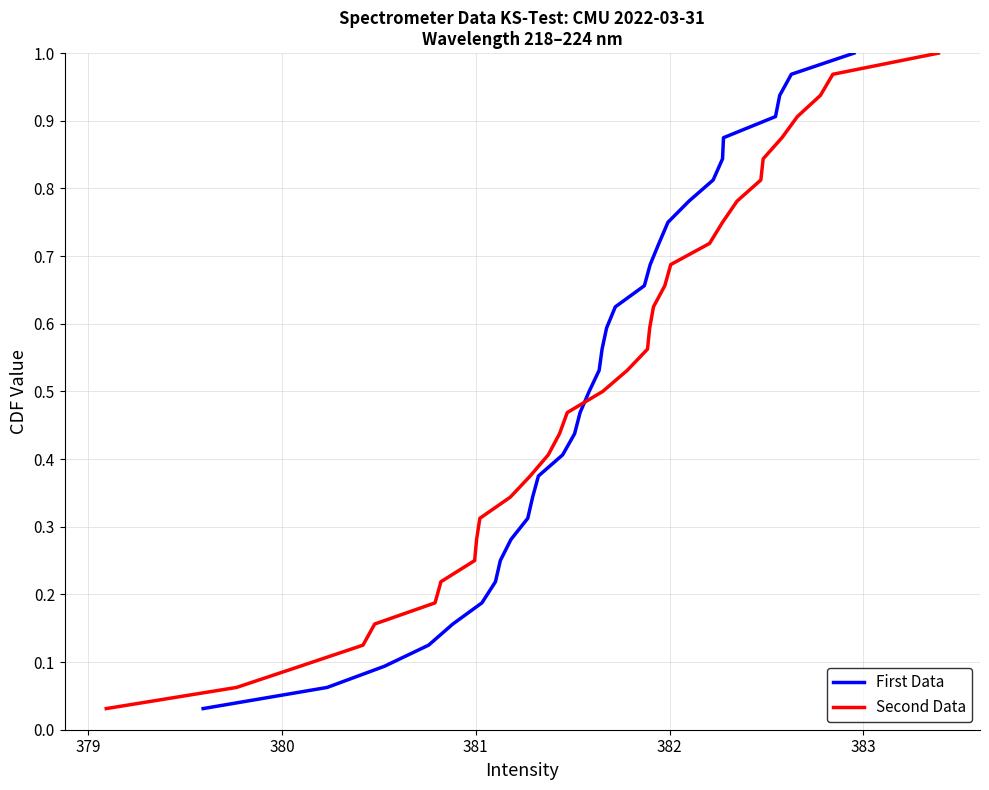

What is the difference between the maximum and minimum values in the Second Data series?

1.0